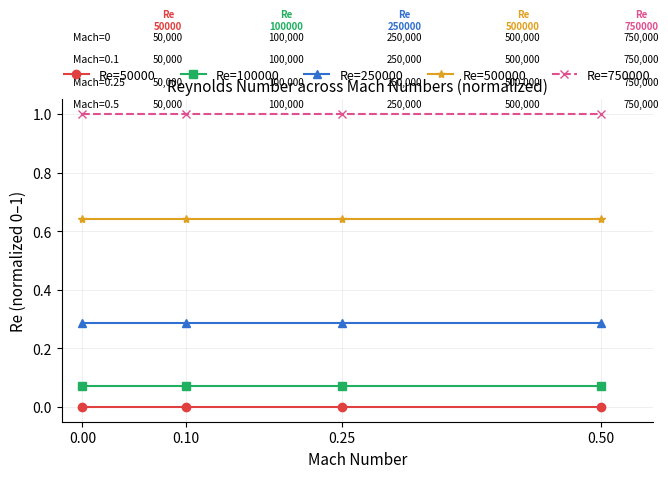

List the series in order of their peak value, lowest first.

Re=50000, Re=100000, Re=250000, Re=500000, Re=750000